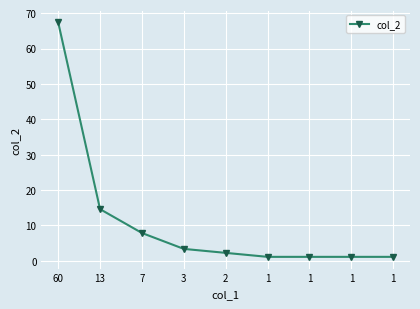

What is the greatest value displayed?

67.4